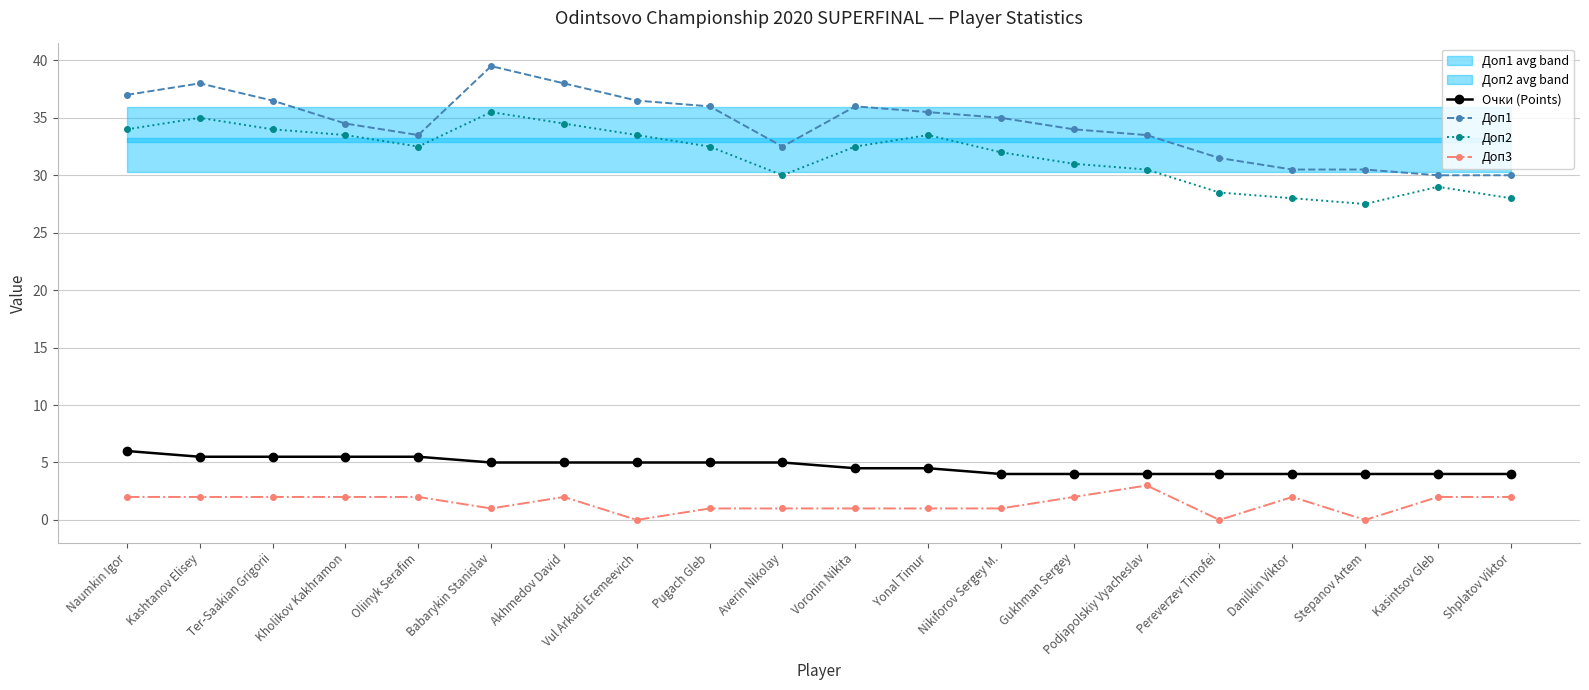

True or false: Доп3 has more than 1 interior local peaks.

True